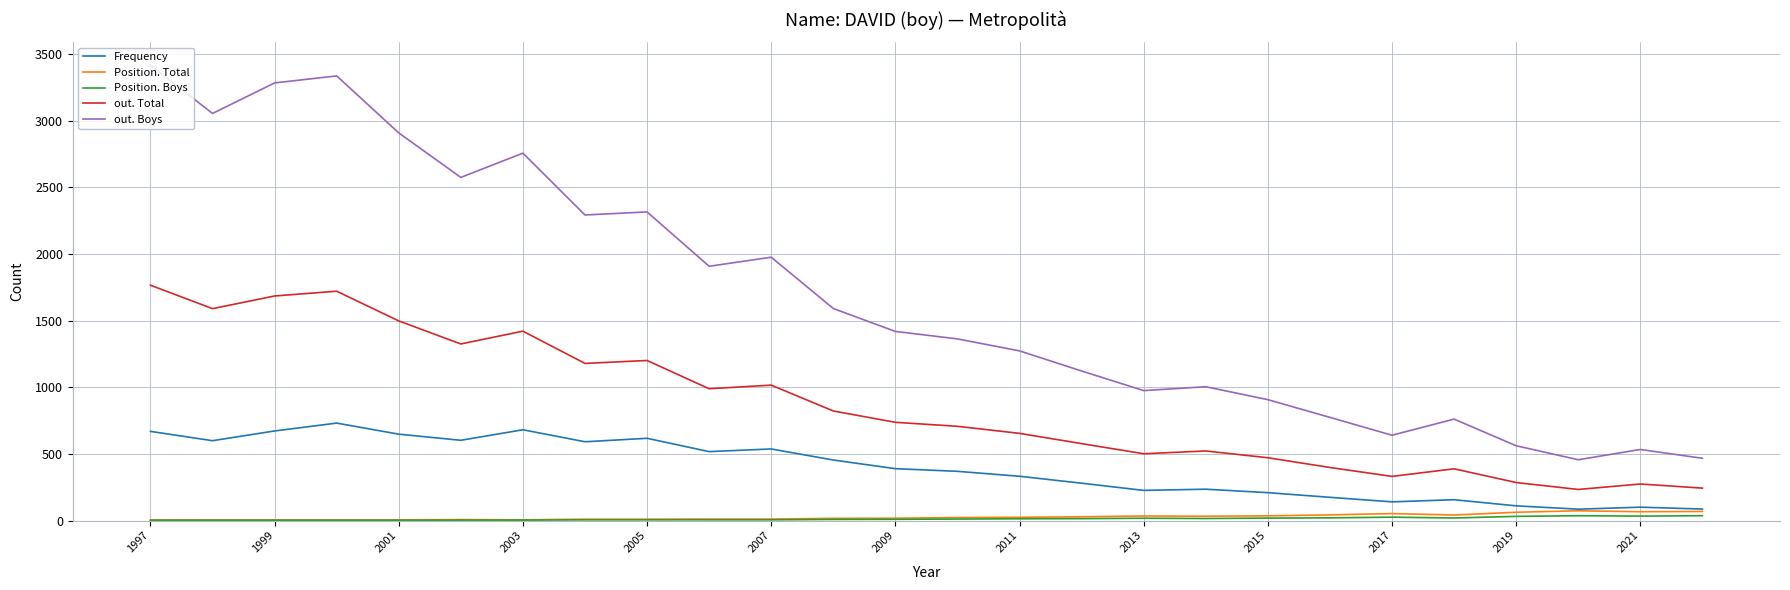

Which series has the widest spread of values?

out. Boys